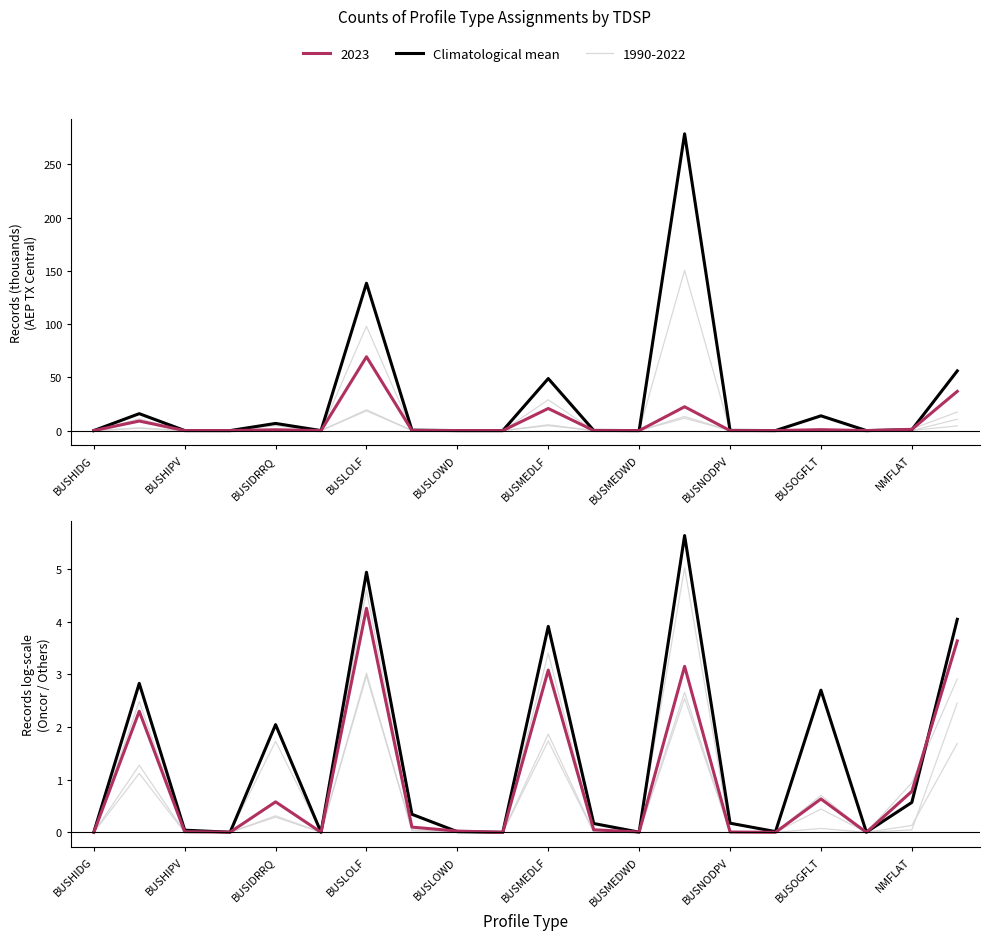

True or false: the data has more than 1 interior local peaks.

True